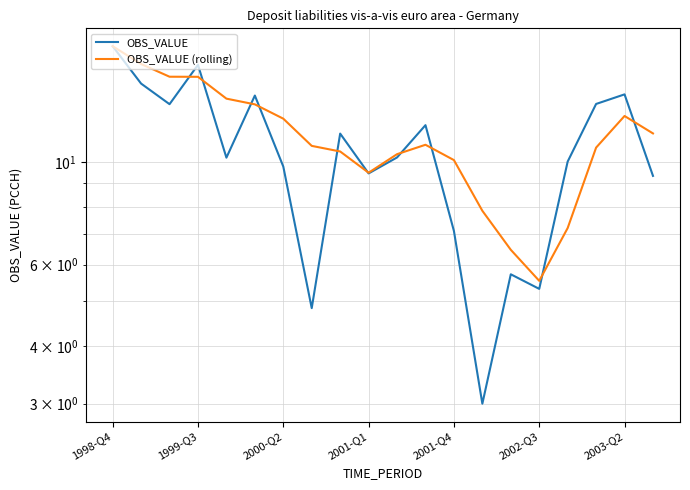

Count the number of categories in the chart.

20